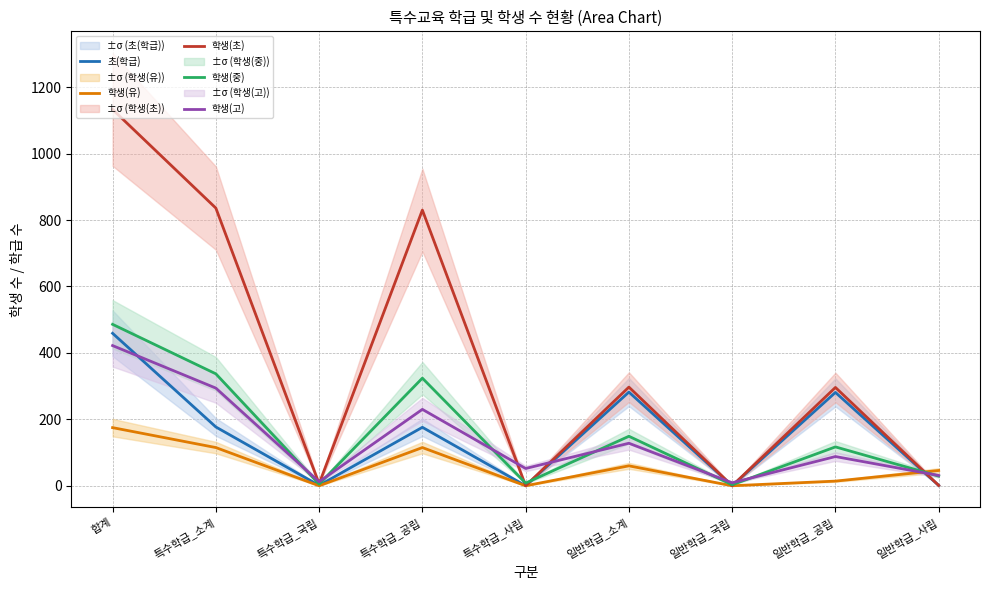

True or false: 학생(중) has a value of 53 at 일반학급_소계.

False